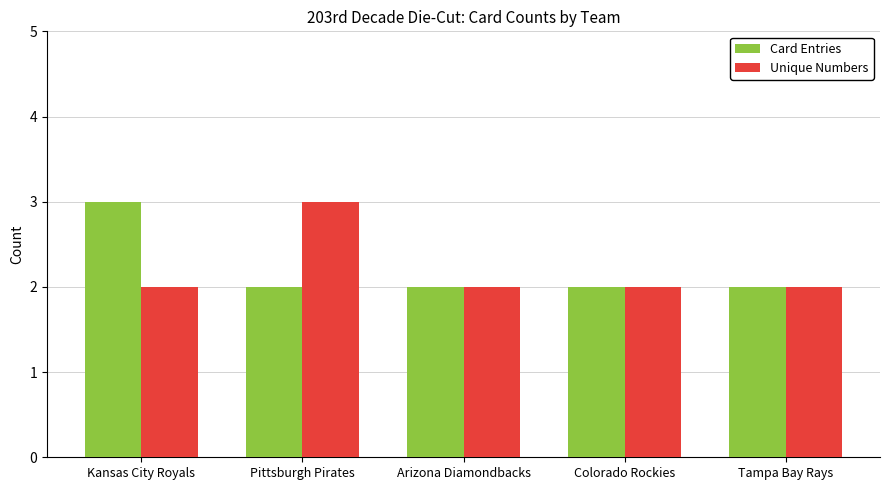

What is the value of the Card Entries bar at the 3rd from the left?

2